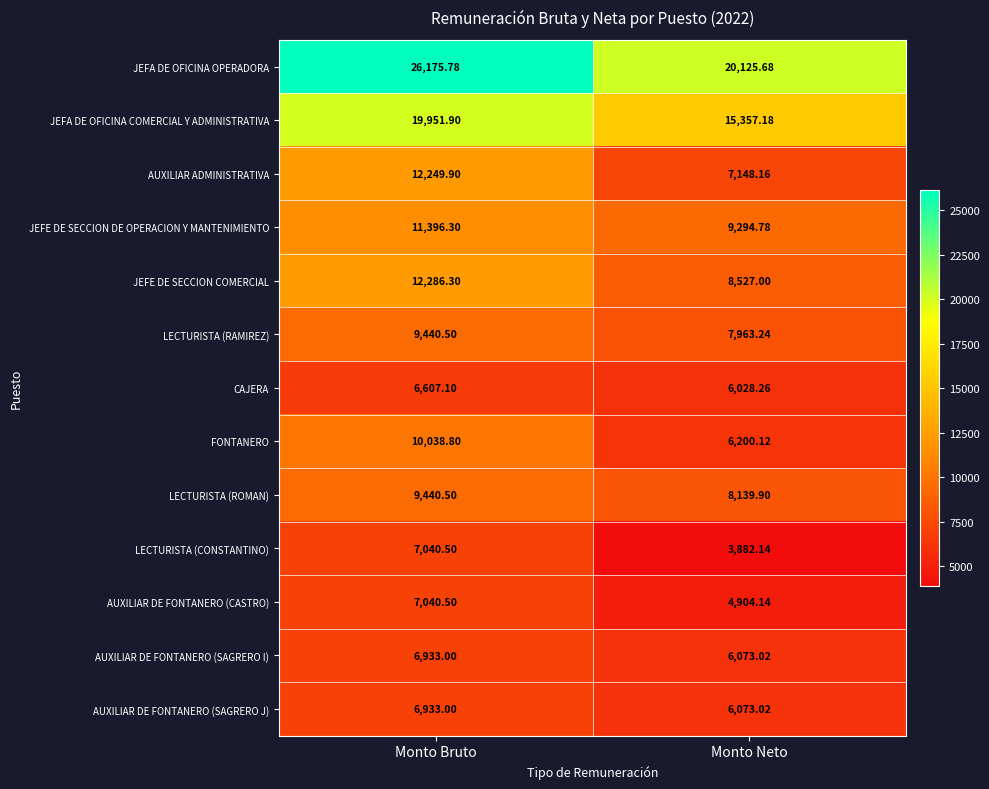

At which label does LECTURISTA (ROMAN) first exceed 9440?

Monto Bruto